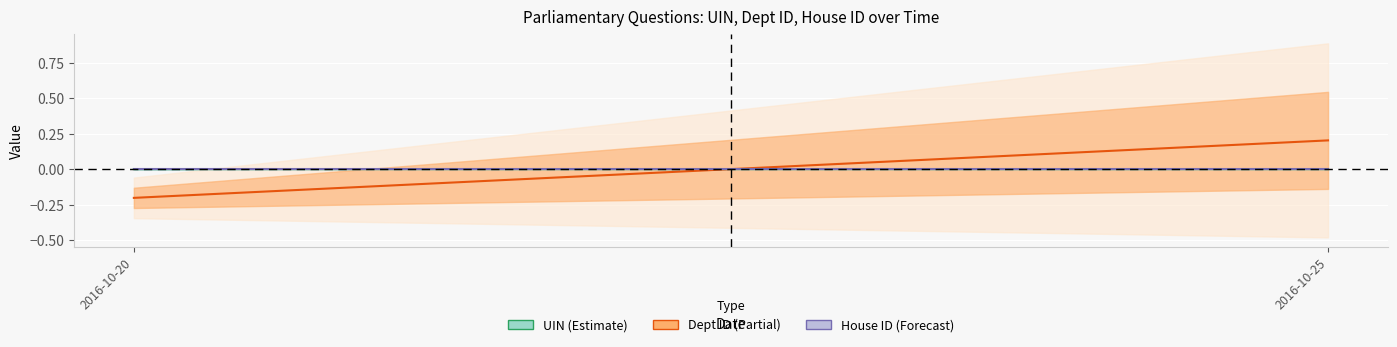

Is this an area chart (filled region under the line)?

No